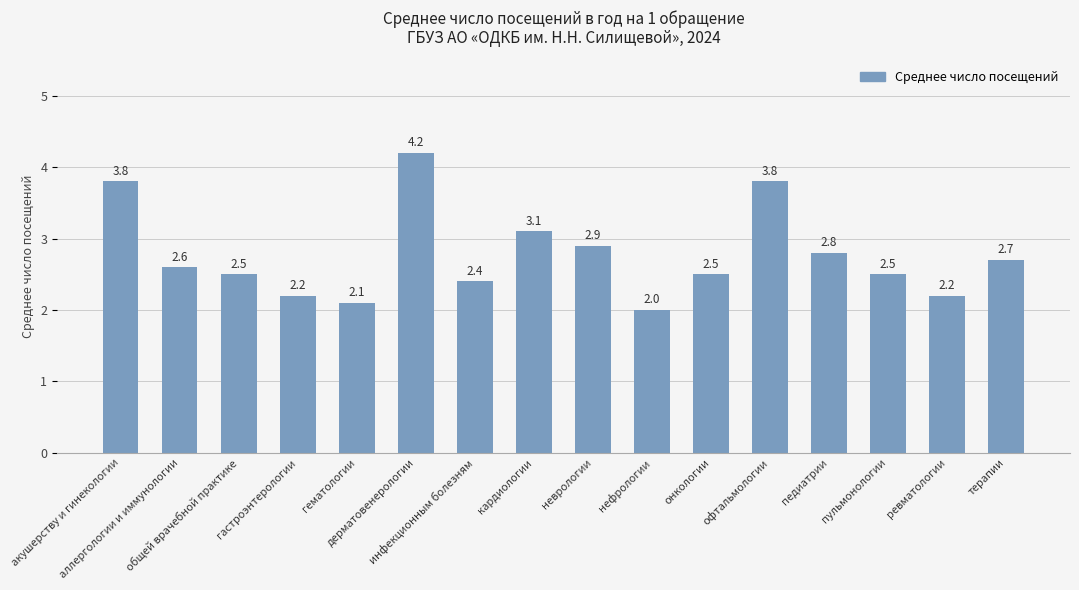

What is the approximate value at офтальмологии?

3.8